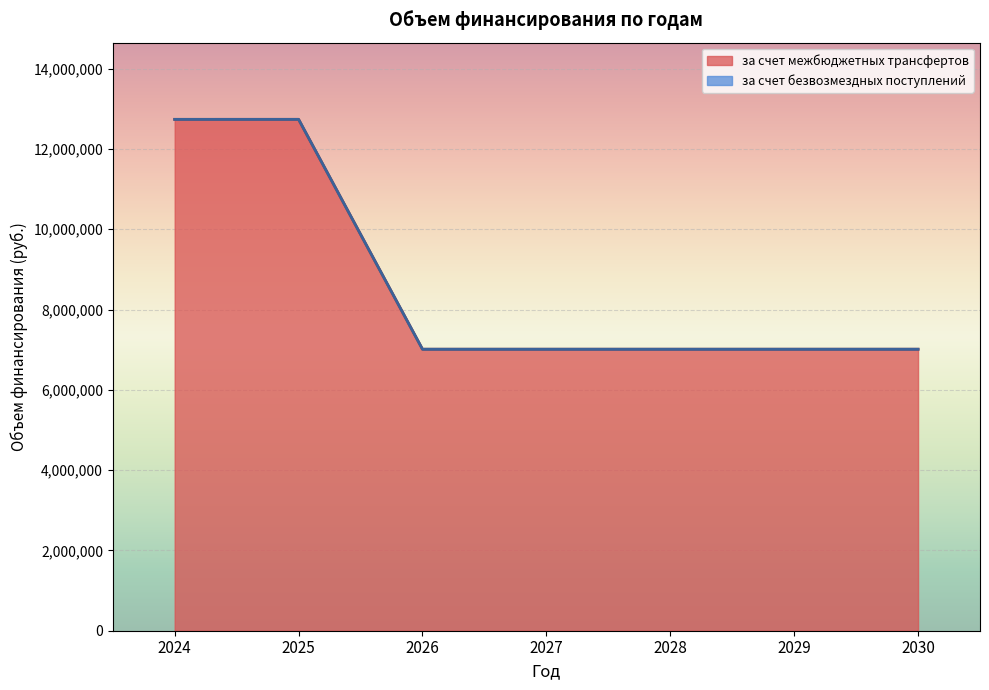

Approximately how many times larger is the value at 2026 compared to 2030?

1.0